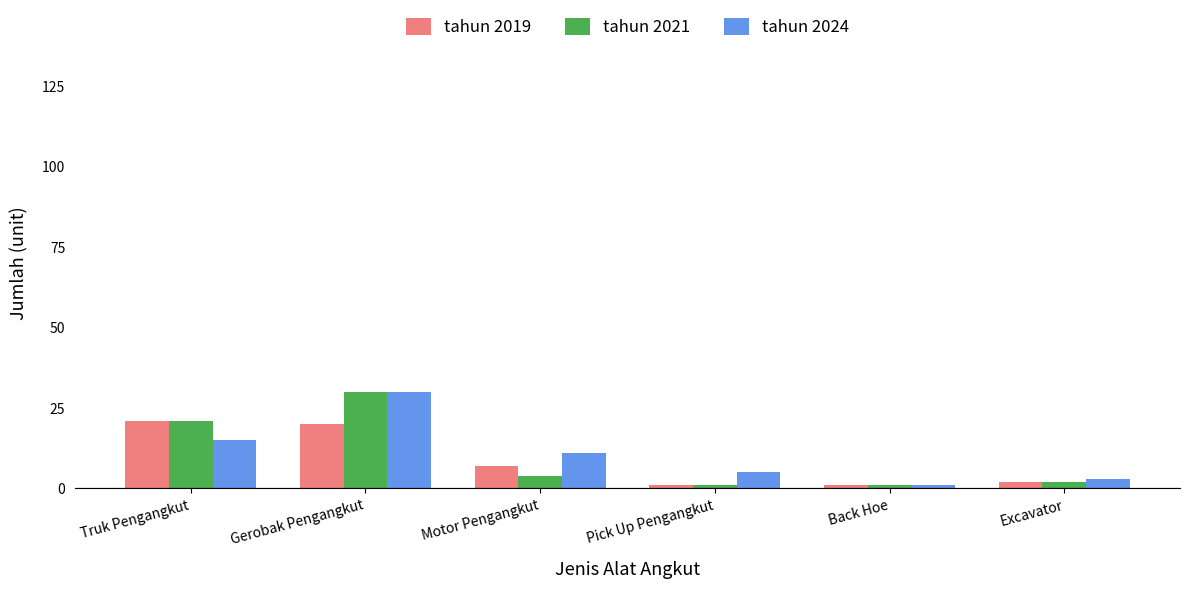

The value of tahun 2019 at Excavator is 2. True or false?

True